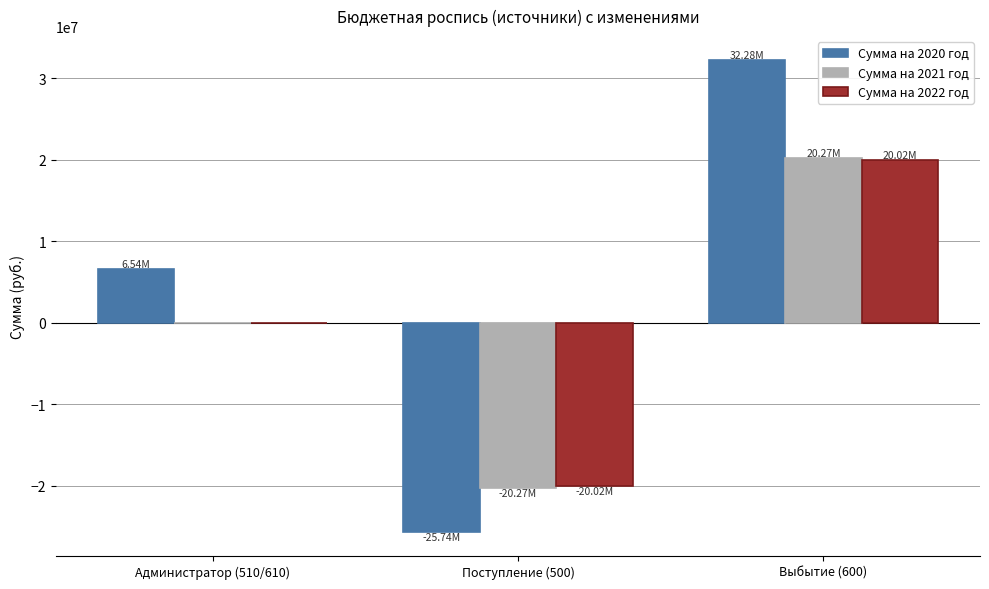

What value does the Сумма на 2020 год series have at Выбытие (600)?

32277713.4